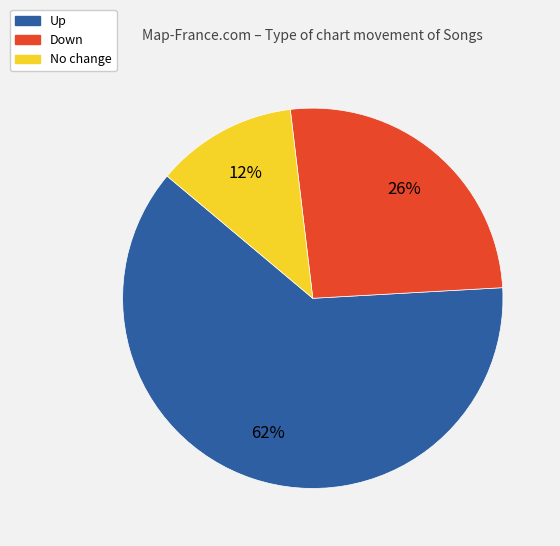

Count the number of slices in the pie.

3